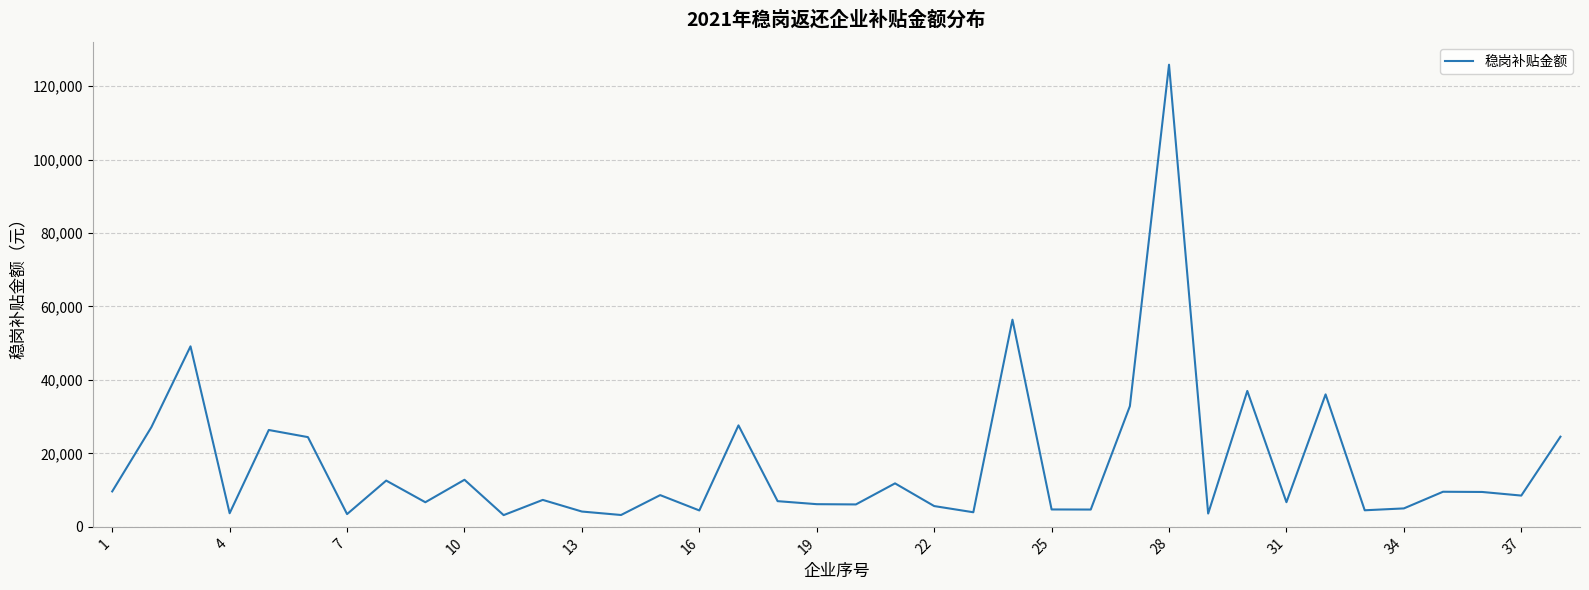

What is the difference between the maximum and minimum values?

122608.6